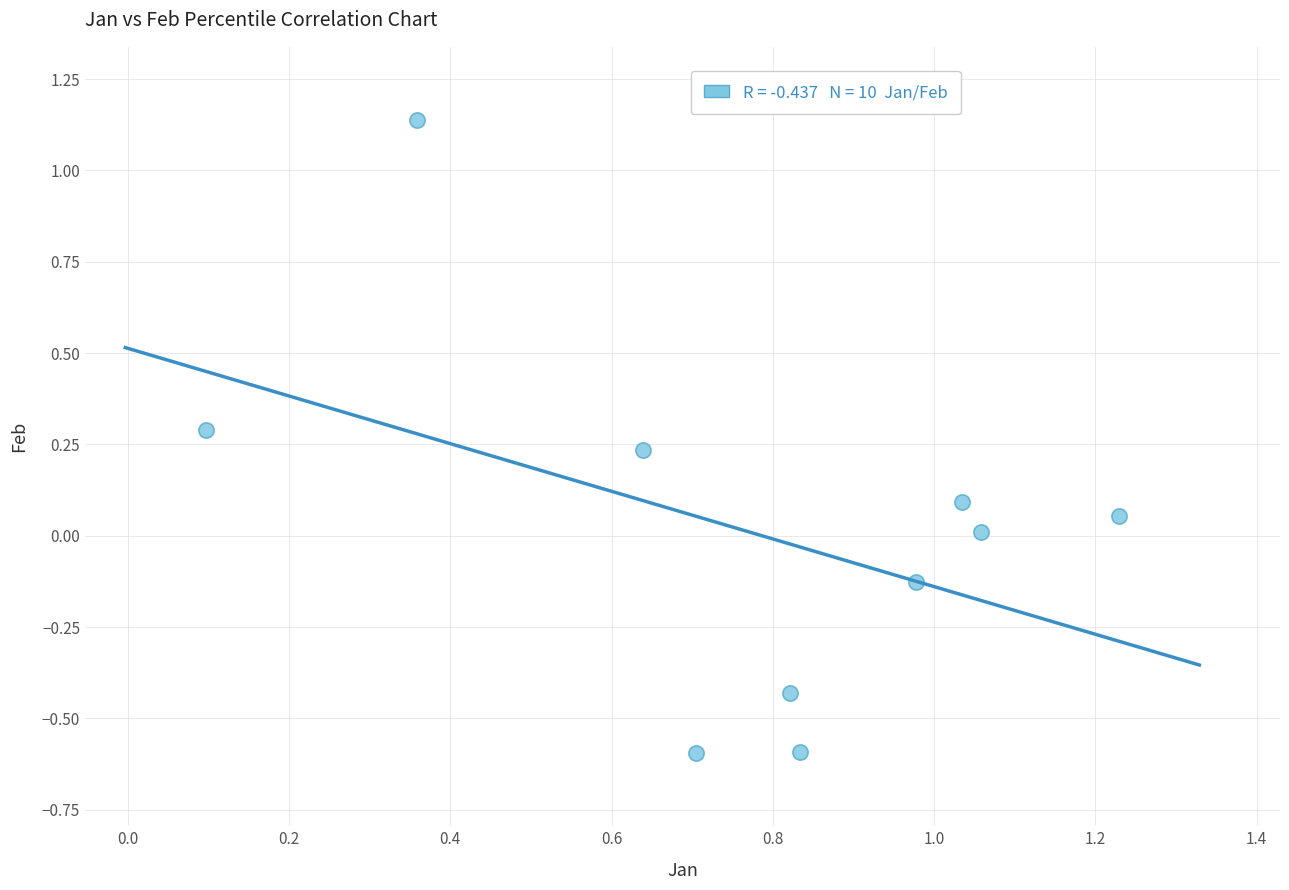

What is the range of Y values (max minus min)?

1.7